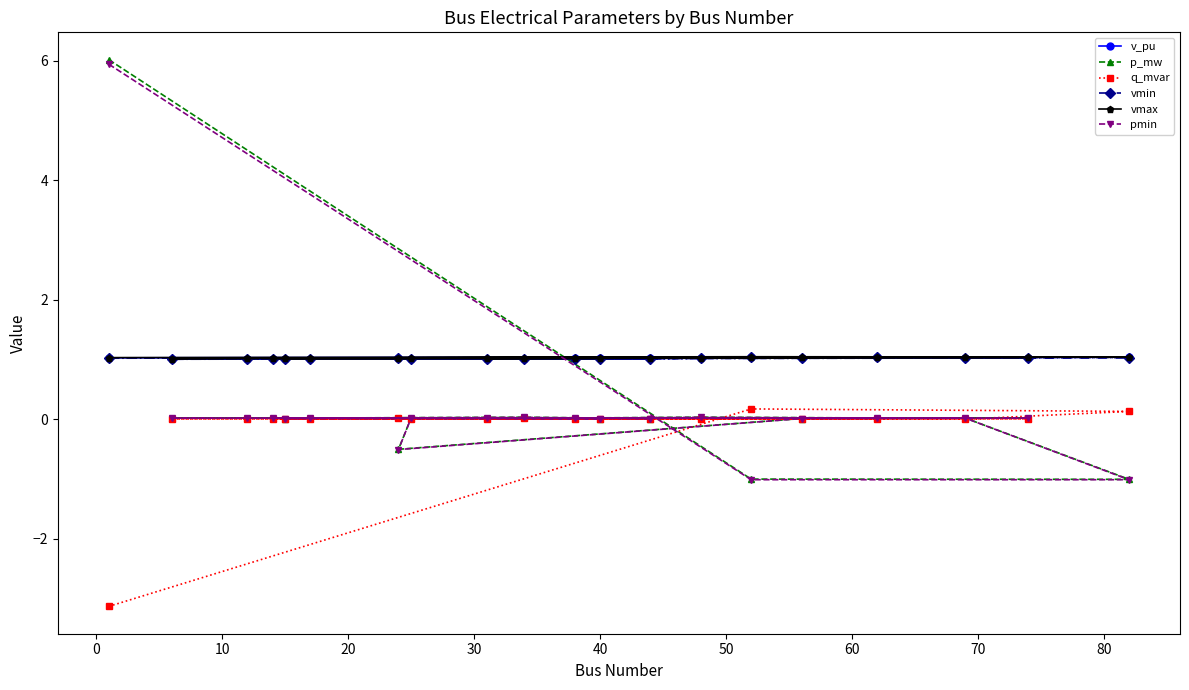

Which series has the widest spread of values?

p_mw